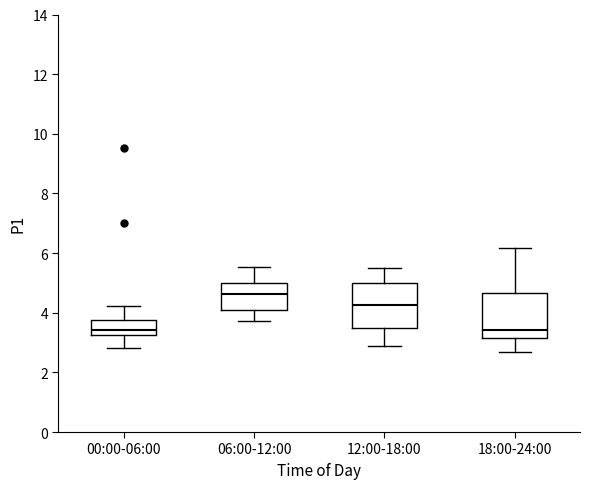

Reading left to right, transcribe this box plot: for each box, give where its median line is, the range the box spans, and where its two whiskers end, as read against the y-axis. The values are not printed on the chart, so give them approximately, as read against the axis.

00:00-06:00: median 3.4, box 3.2 to 3.8, whiskers 2.8 to 4.2
06:00-12:00: median 4.6, box 4.0 to 5.0, whiskers 3.8 to 5.6
12:00-18:00: median 4.2, box 3.4 to 5.0, whiskers 2.8 to 5.6
18:00-24:00: median 3.4, box 3.2 to 4.6, whiskers 2.8 to 6.2